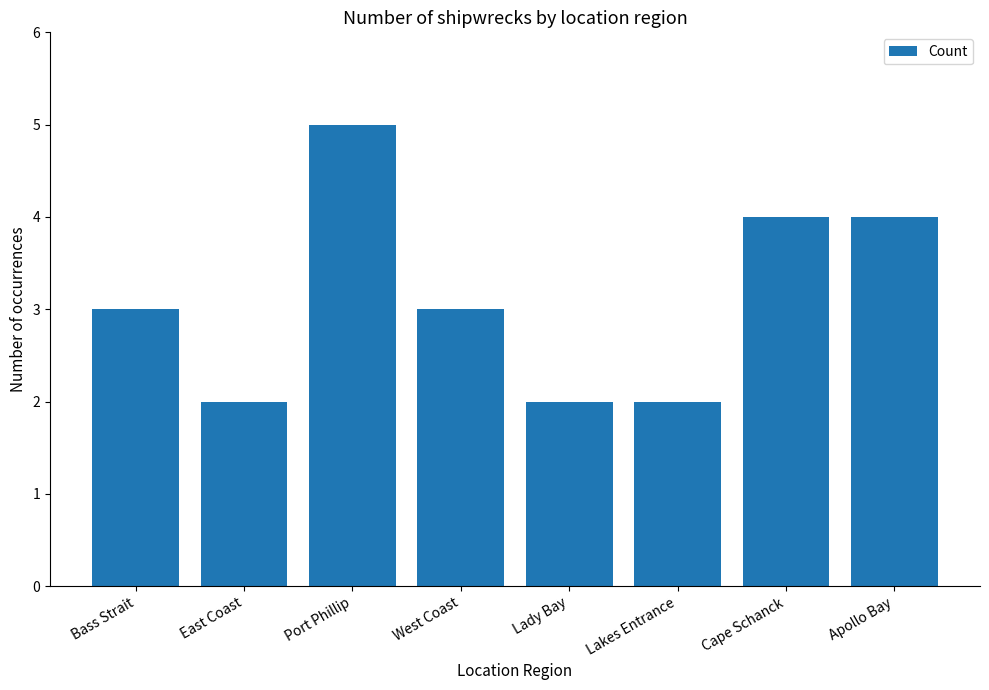

True or false: the data shows 5 at Port Phillip.

True